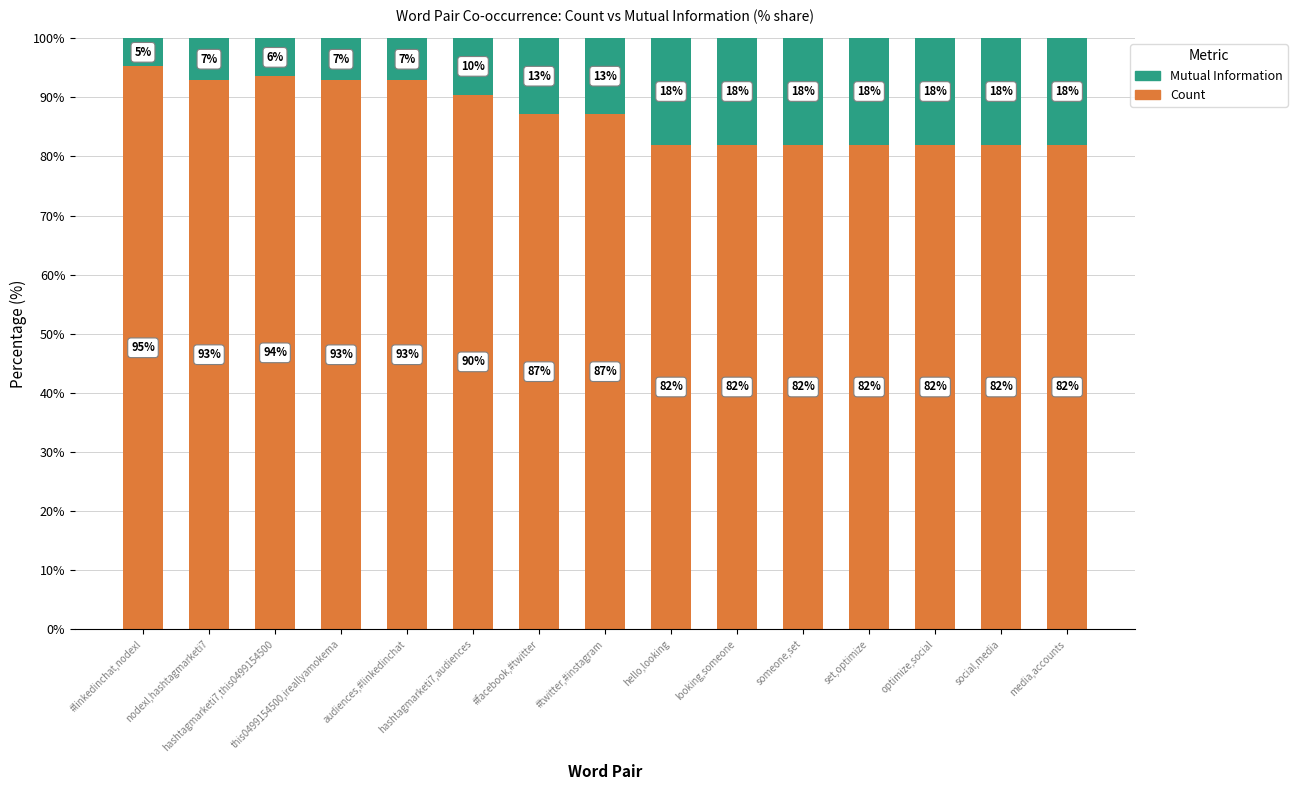

What is the sum of all Count values?

1306.0